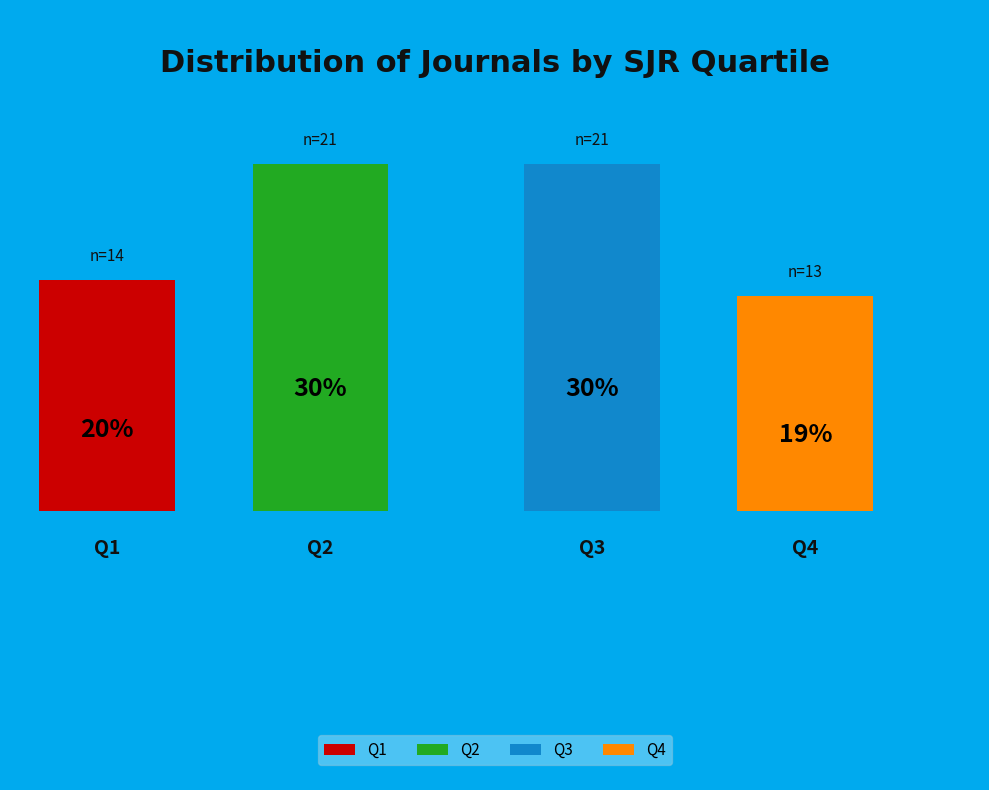

Does any single category account for the majority?

No